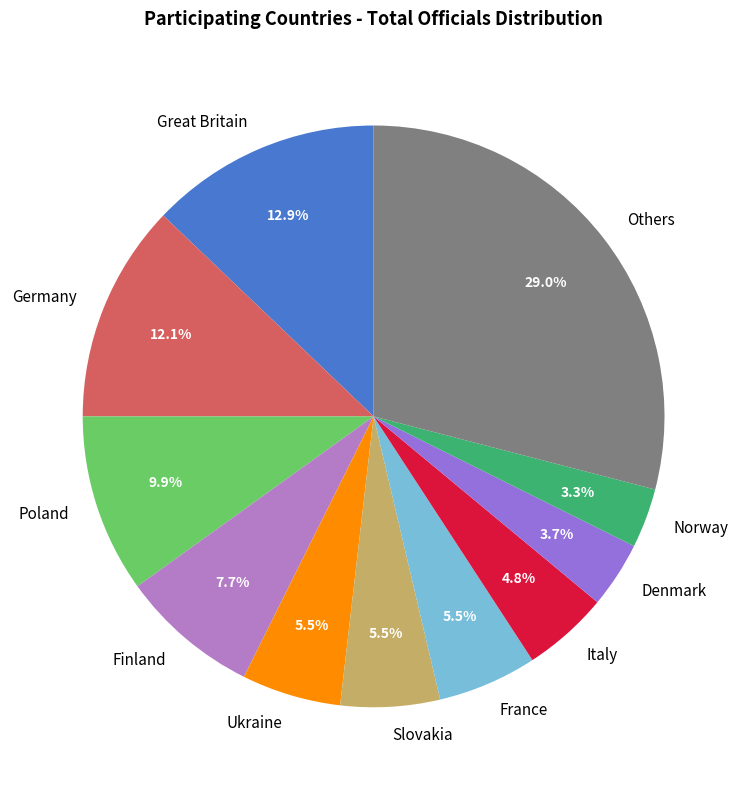

Approximately how many times larger is the value at Slovakia compared to Norway?

1.7